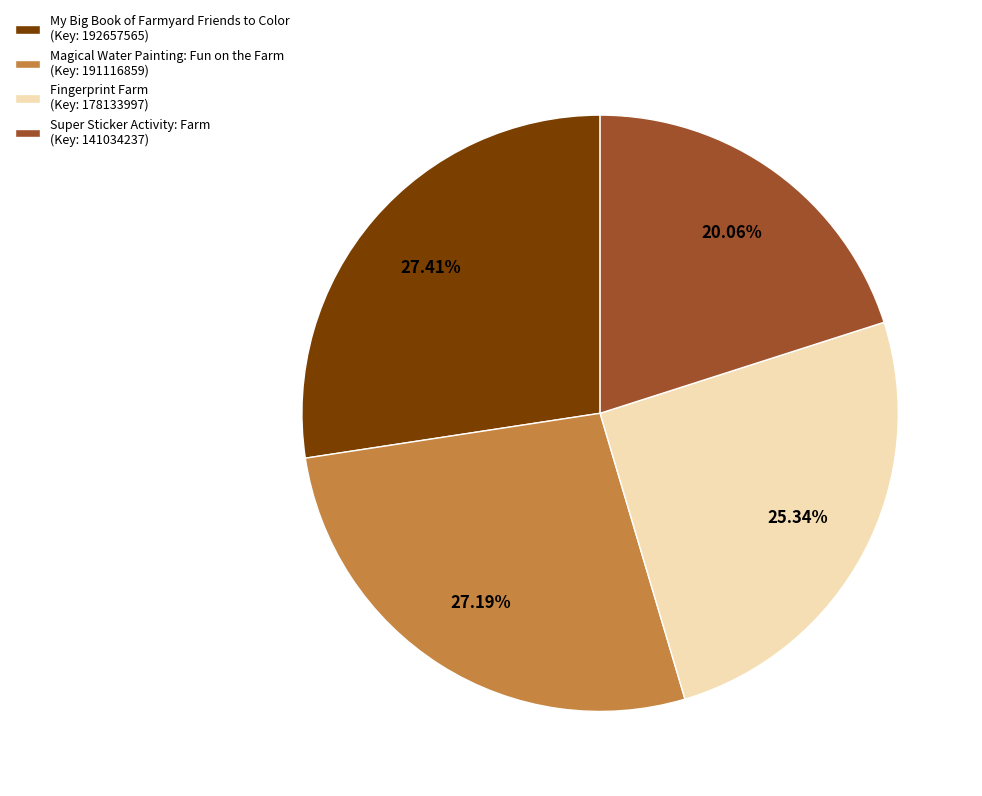

What is the ratio of the value at Super Sticker Activity: Farm (Key: 141034237) to the value at Magical Water Painting: Fun on the Farm (Key: 191116859)?

0.7